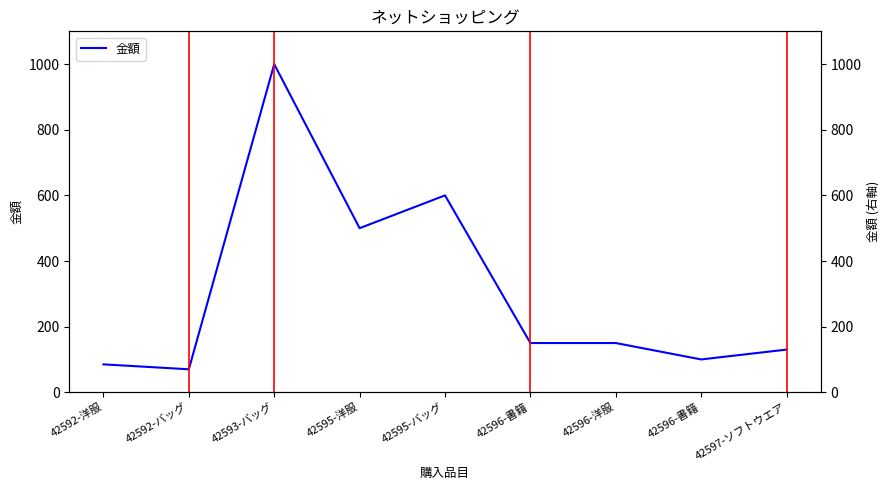

What is the average value?

309